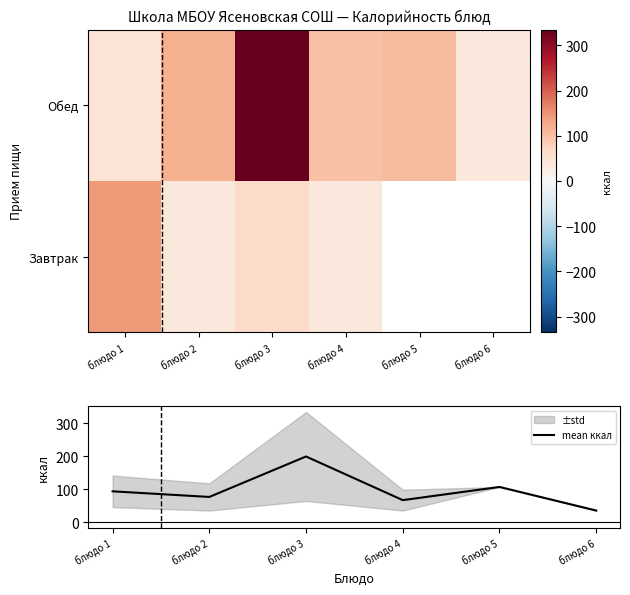

List the labels in order of mean ккал value, largest first.

блюдо 3, блюдо 5, блюдо 1, блюдо 2, блюдо 4, блюдо 6